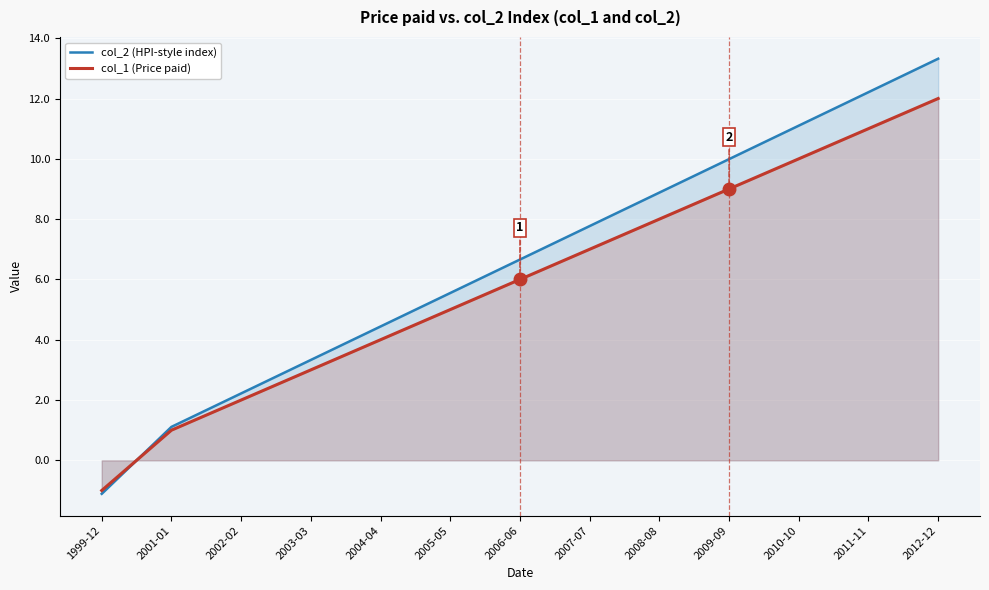

Where do col_2 (HPI-style index) and col_1 (Price paid) first cross each other?

1999-12 and 2001-01